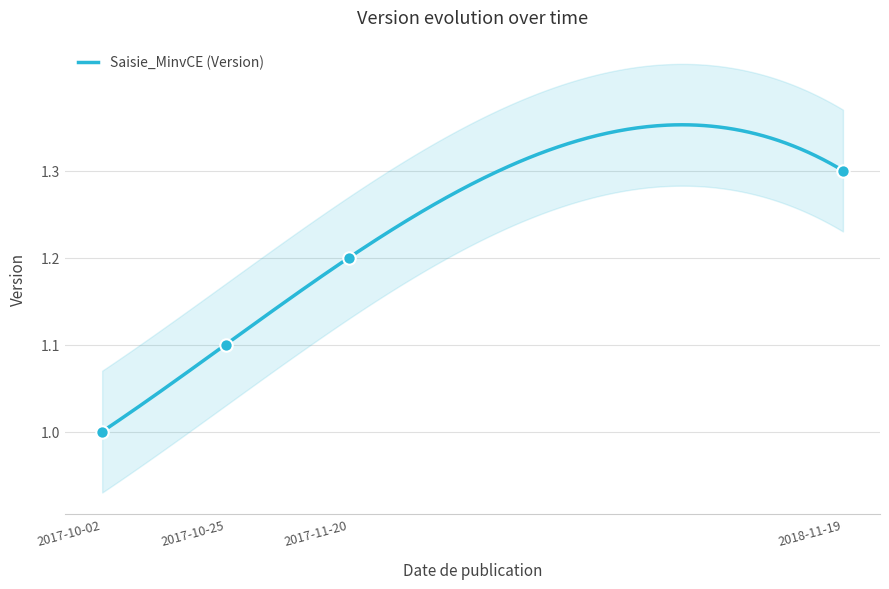

Which has a higher value, 2017-10-25 or 2018-11-19?

2018-11-19